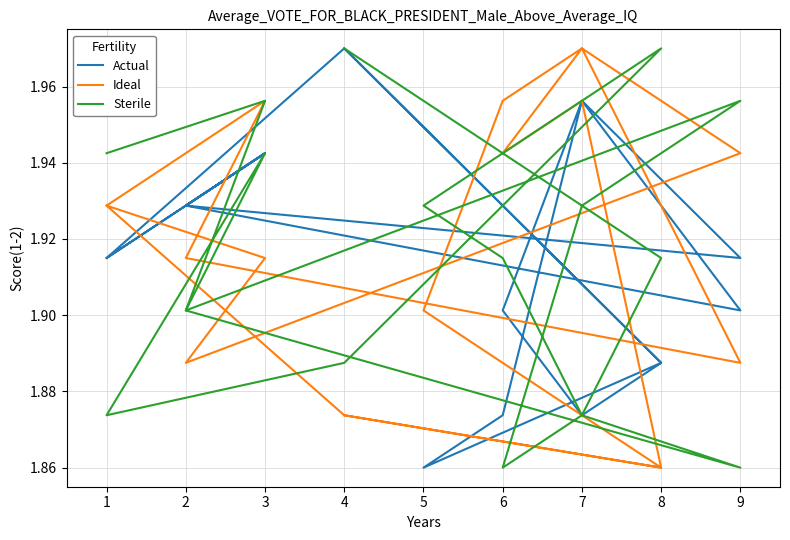

What is the value of the Ideal point at the 14th from the left?

2.0